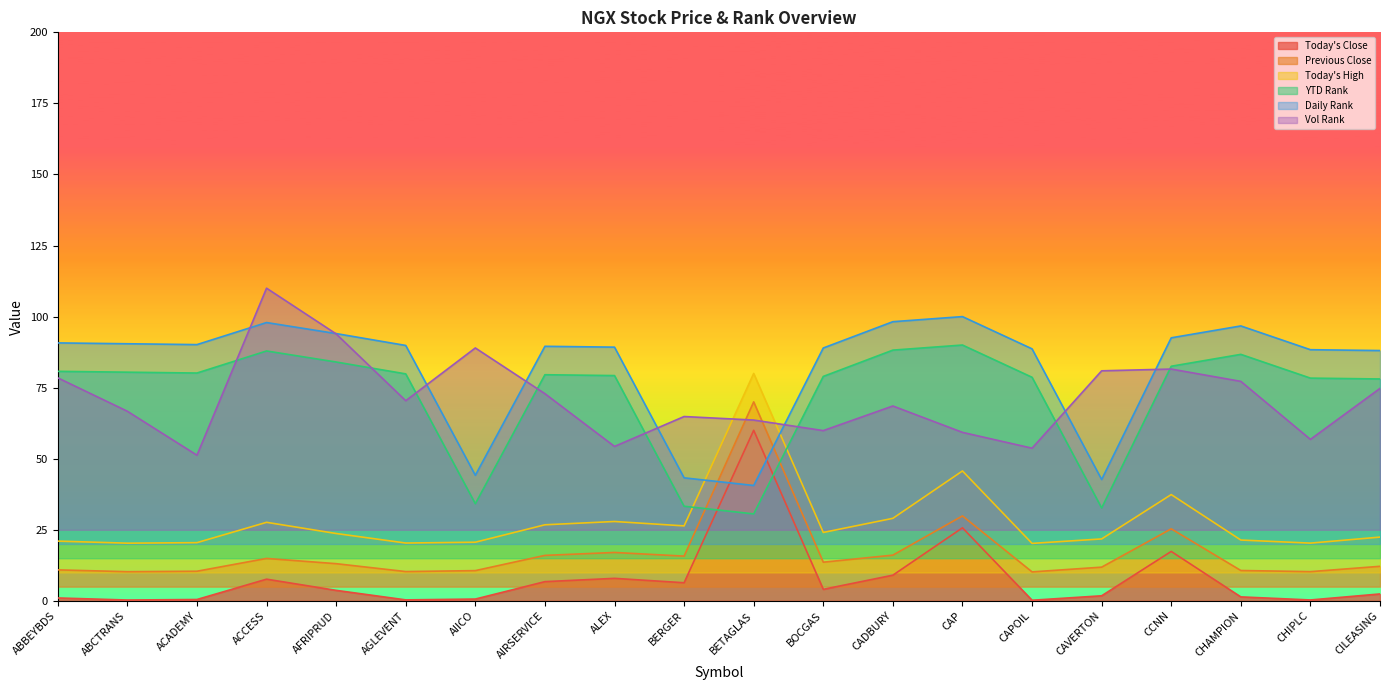

At which label does Today's High first exceed 23?

ACCESS